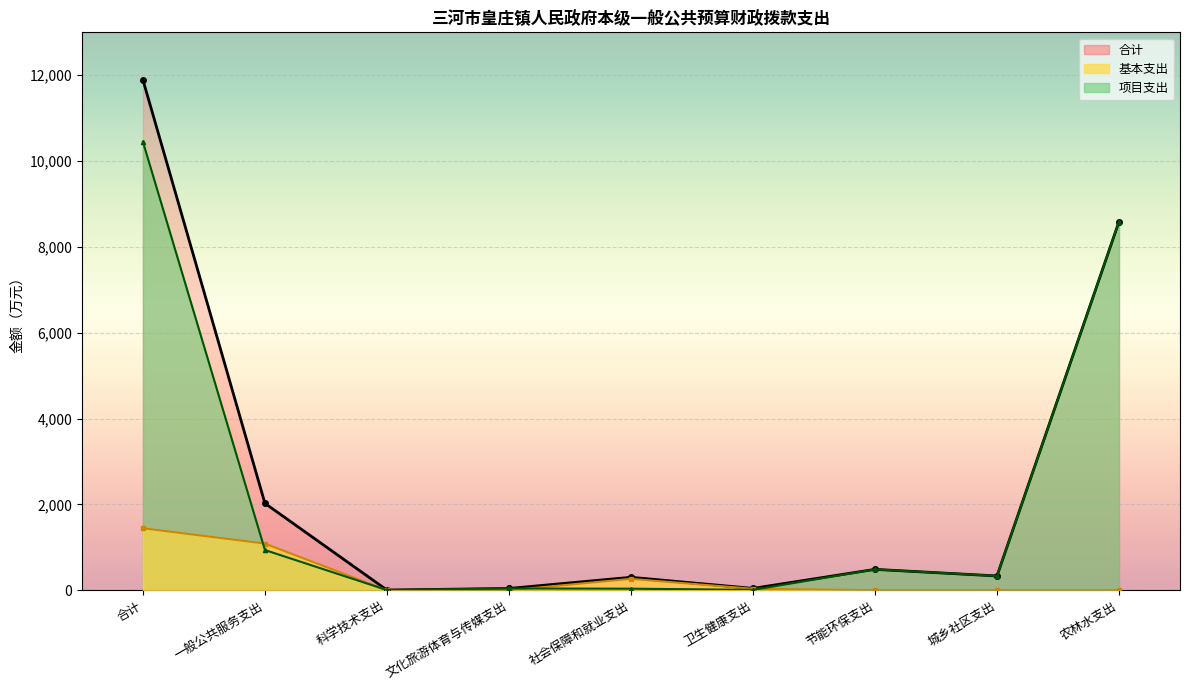

What is the label of the 1st point from the left?

合计